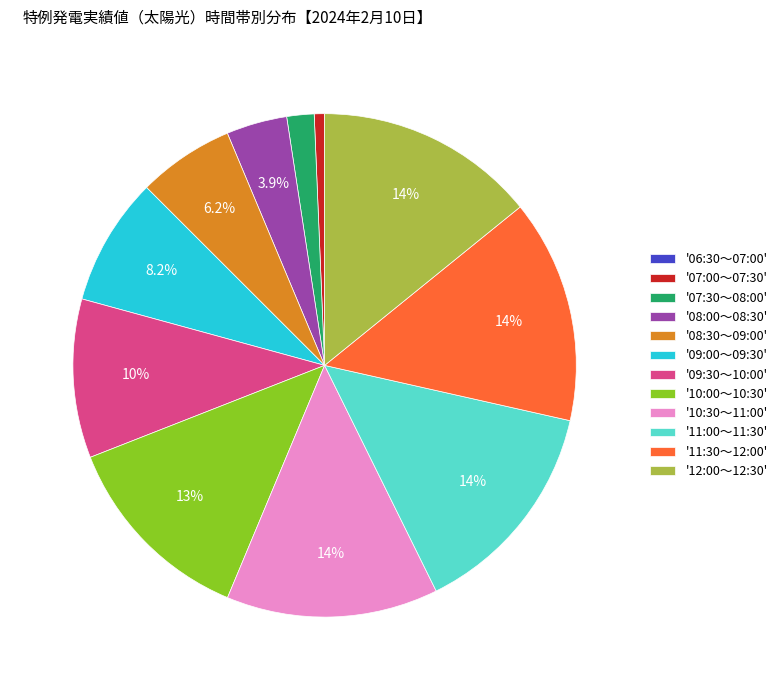

Which has a higher value, '09:30～10:00' or '11:00～11:30'?

'11:00～11:30'